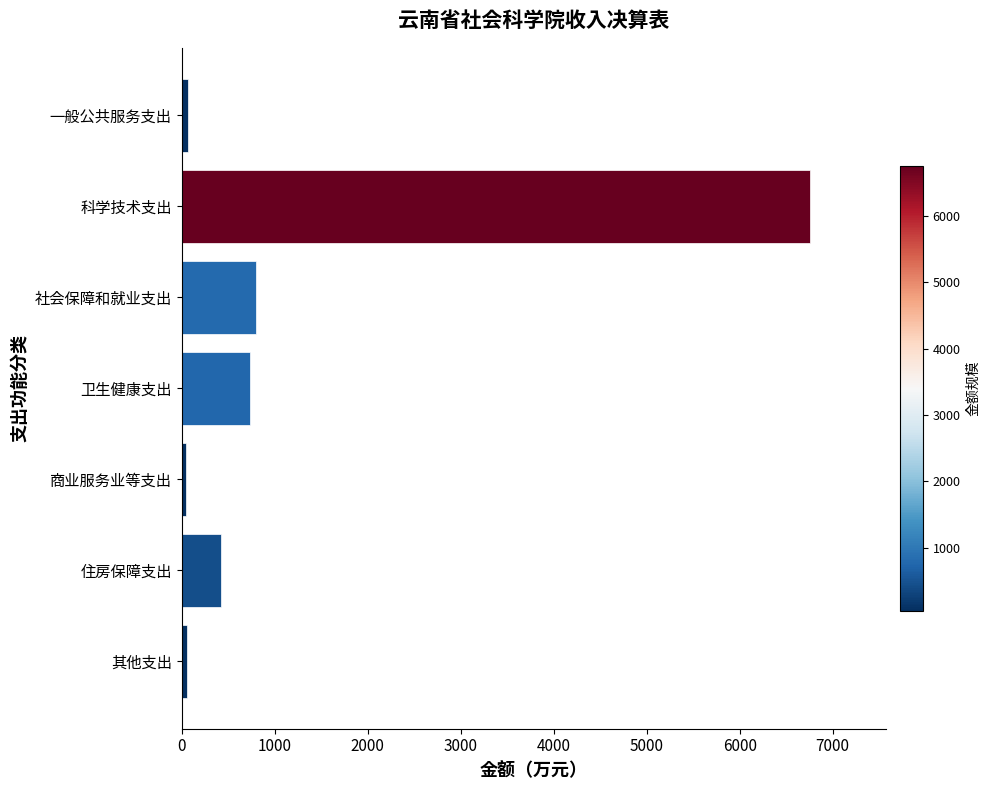

What value does the data have at 住房保障支出?

426.1